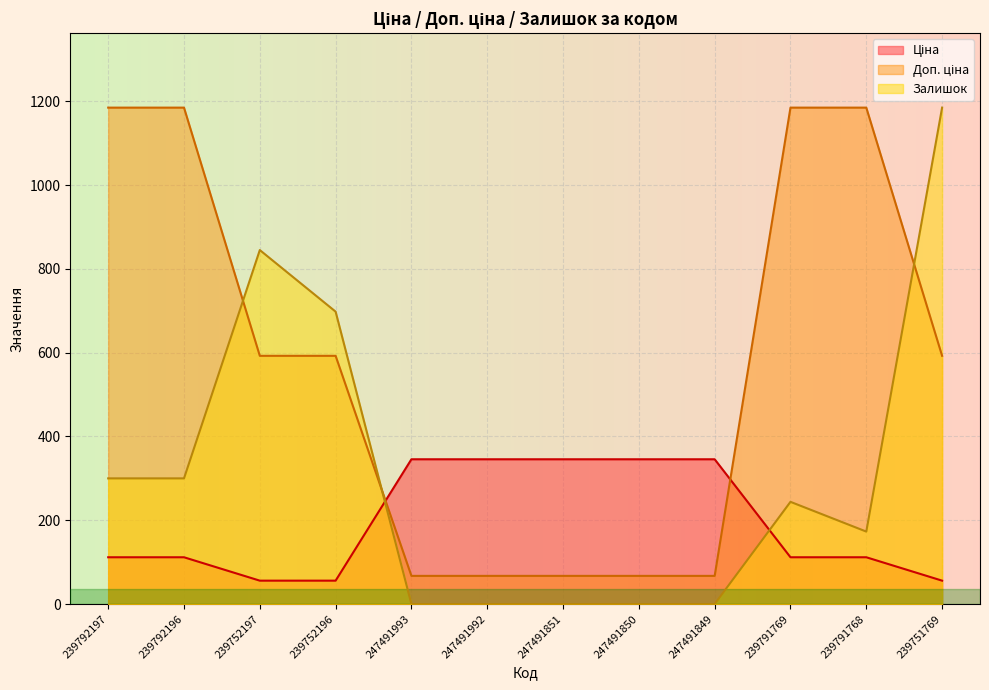

What is the difference between the maximum and minimum values in the Залишок series?

1185.0